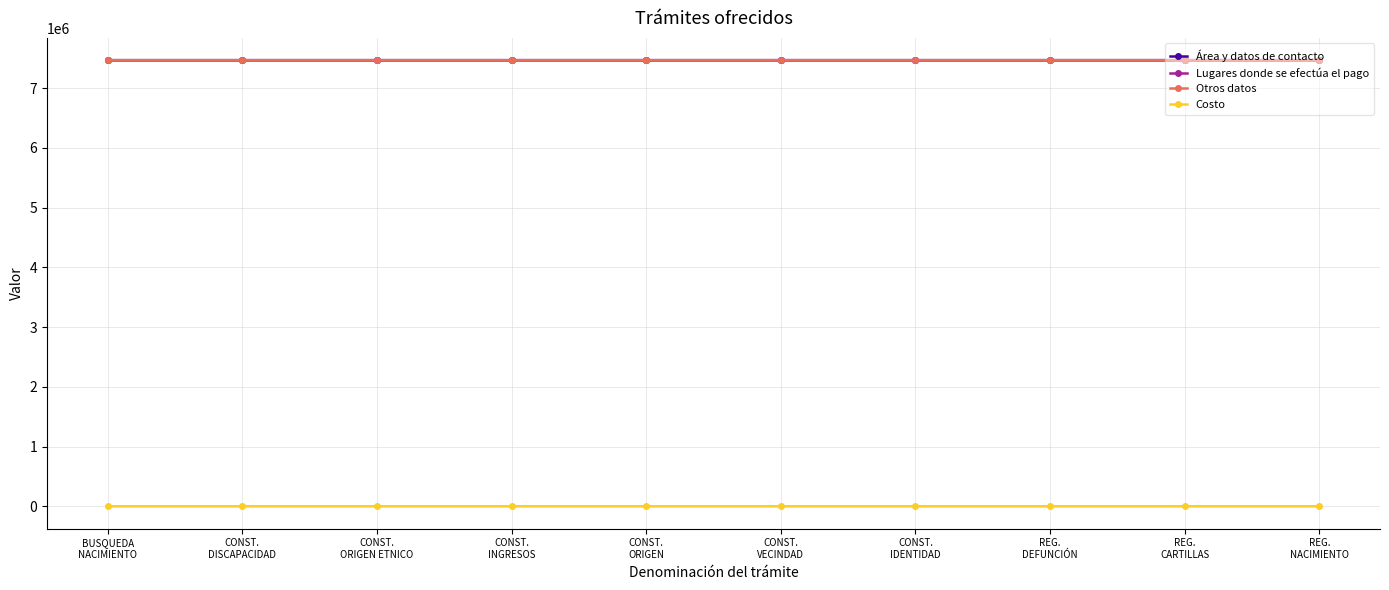

True or false: Área y datos de contacto and Costo cross at least once.

False